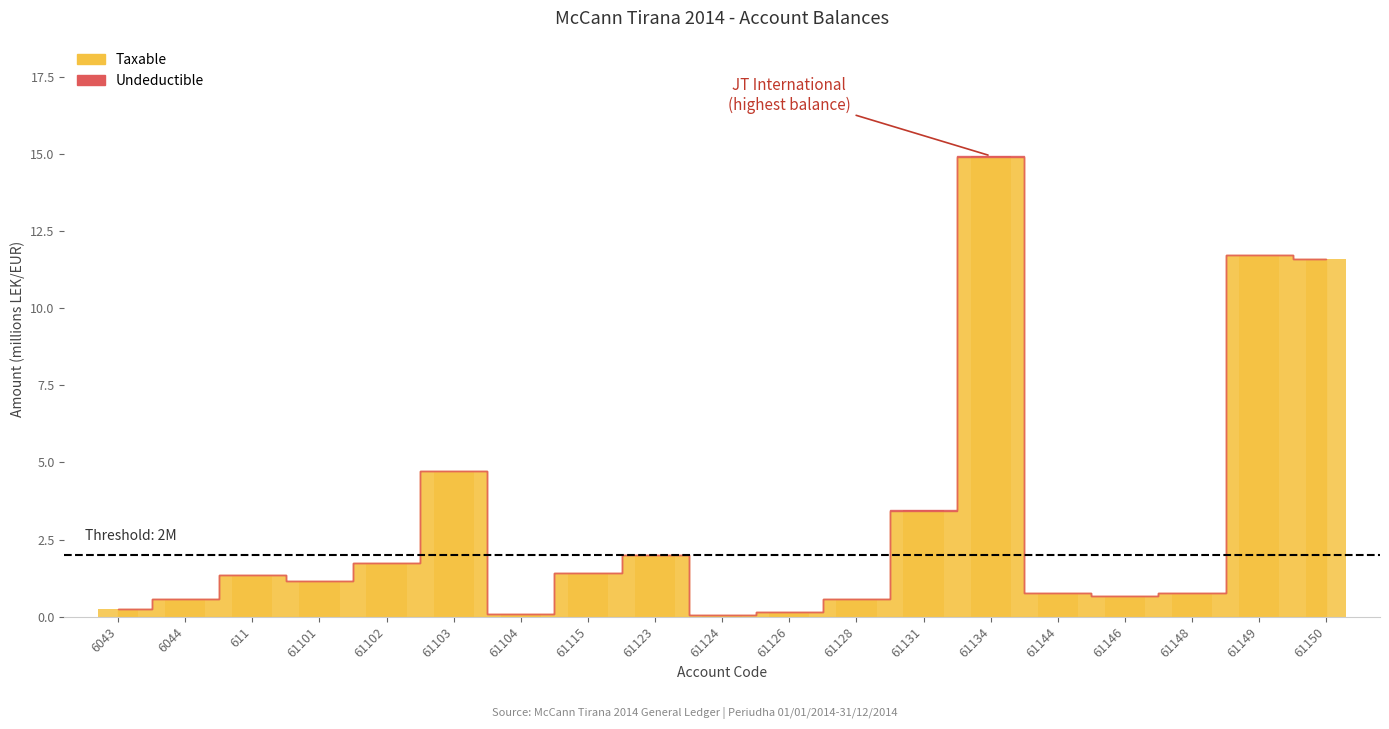

Which series has the largest total across all categories?

Taxable